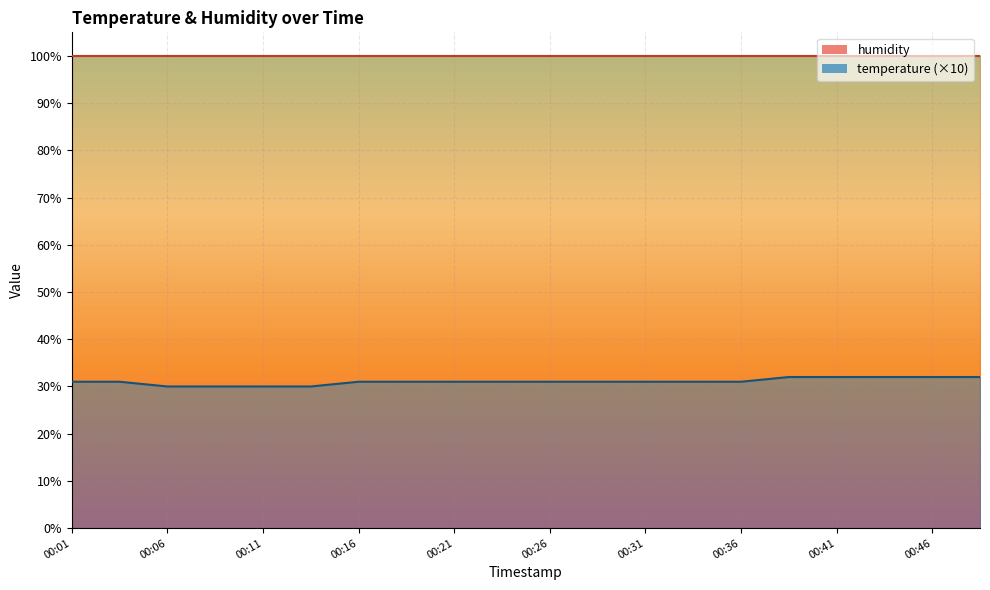

Where is the data nearest to the value 31?

00:01